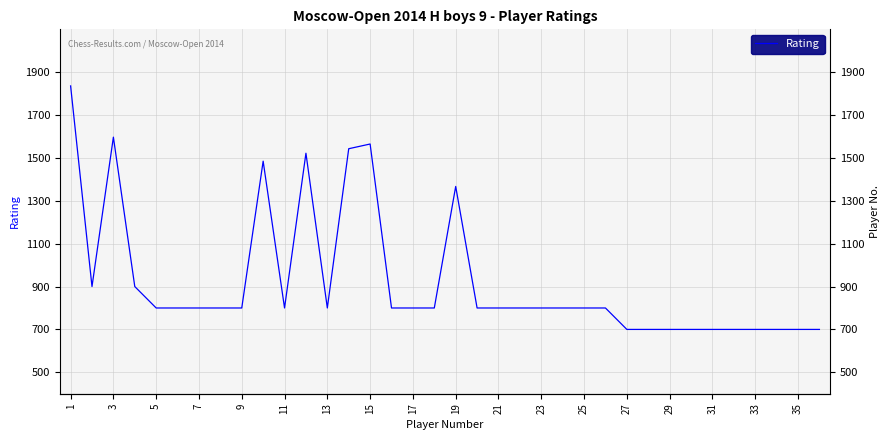

What is the maximum value shown in the chart?

1836